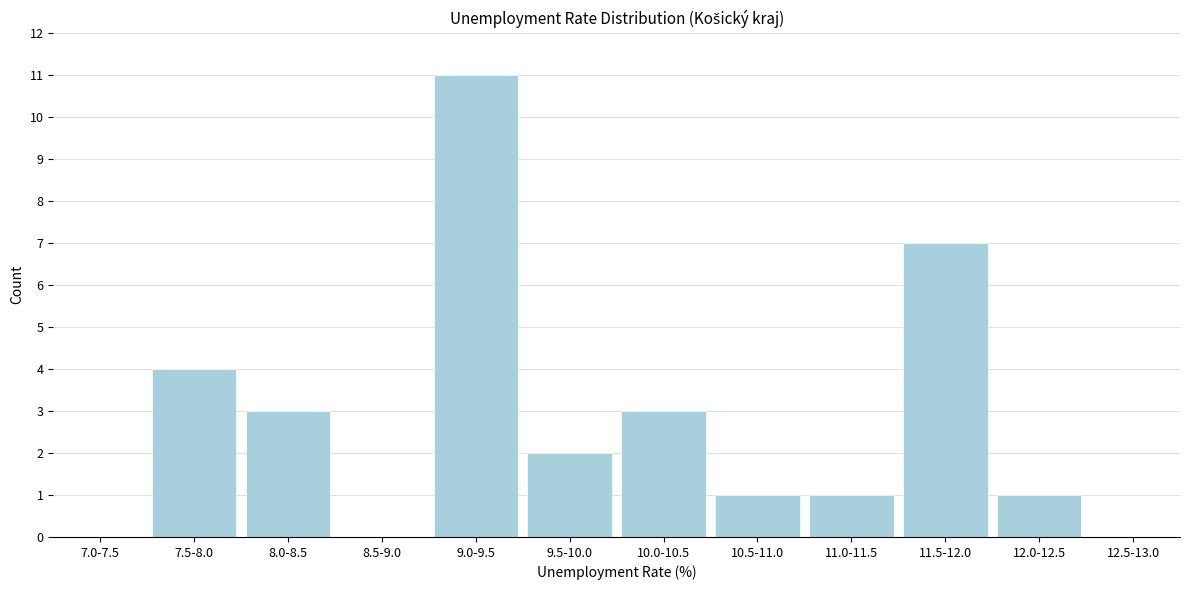

Reading left to right, what are all the values shown in this chart?

7.0-7.5=0	7.5-8.0=4	8.0-8.5=3	8.5-9.0=0	9.0-9.5=11	9.5-10.0=2	10.0-10.5=3	10.5-11.0=1	11.0-11.5=1	11.5-12.0=7	12.0-12.5=1	12.5-13.0=0